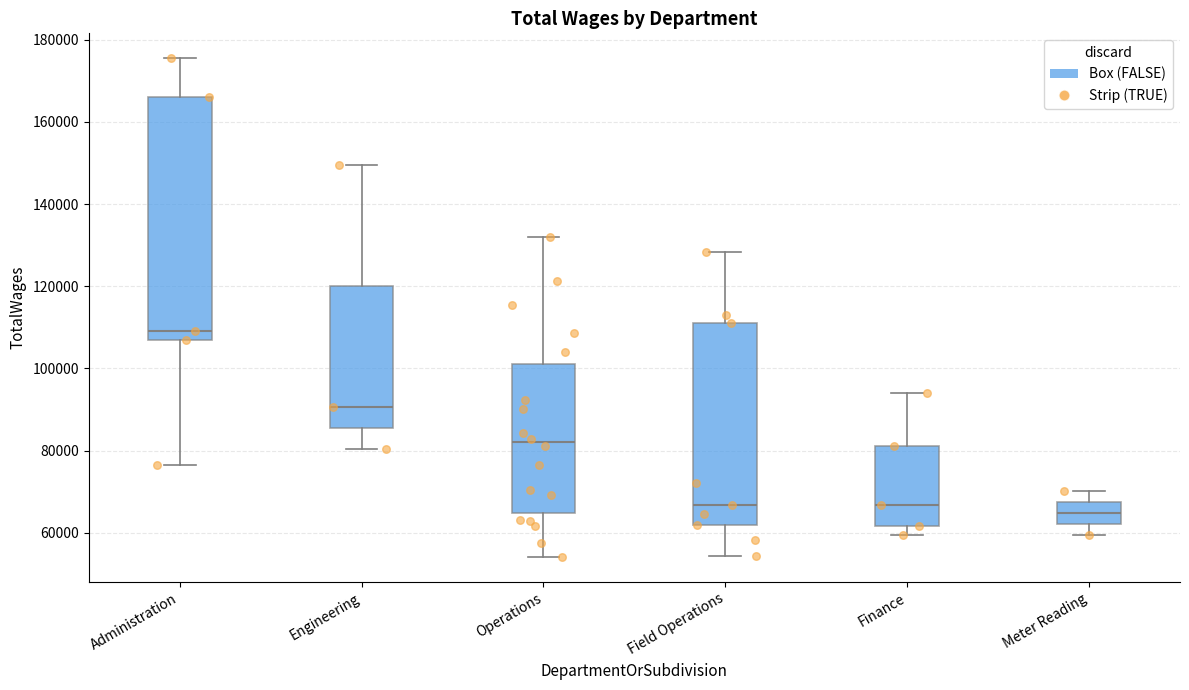

Which box has the lowest median line?

Meter Reading